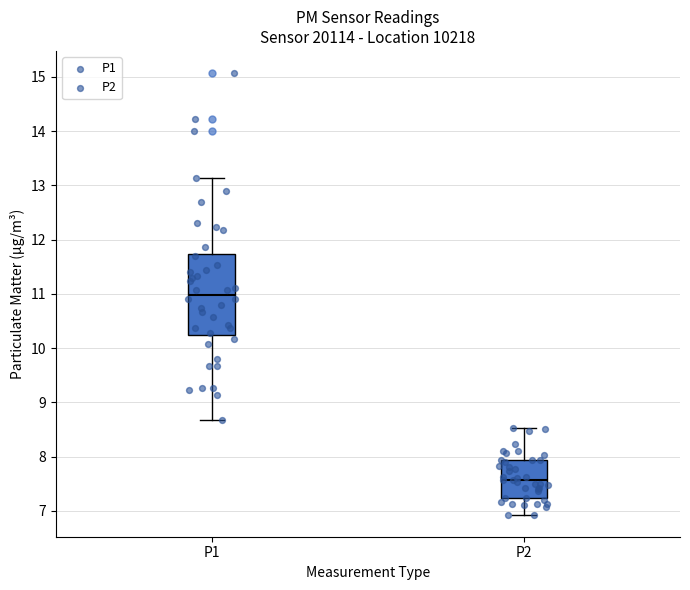

Which box is the tallest, from its lower edge to its upper edge?

P1